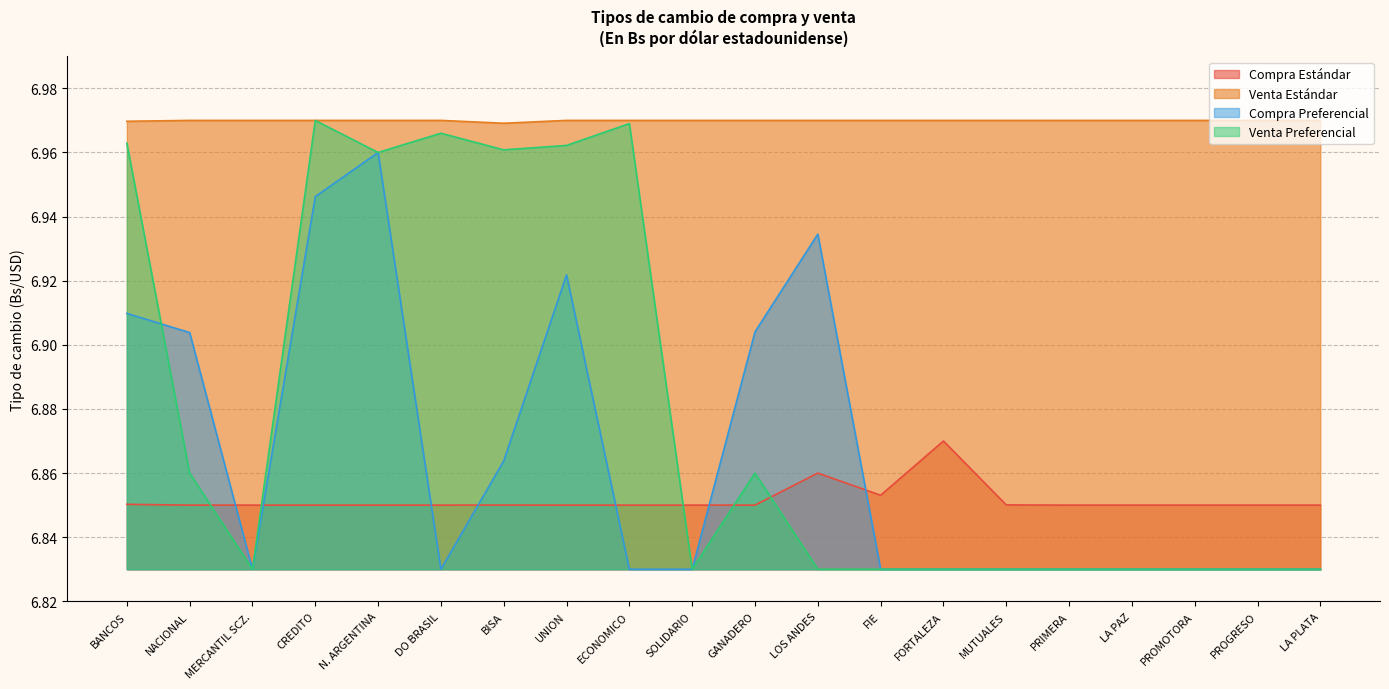

What is the spread (max minus min) of values at FIE?

0.1